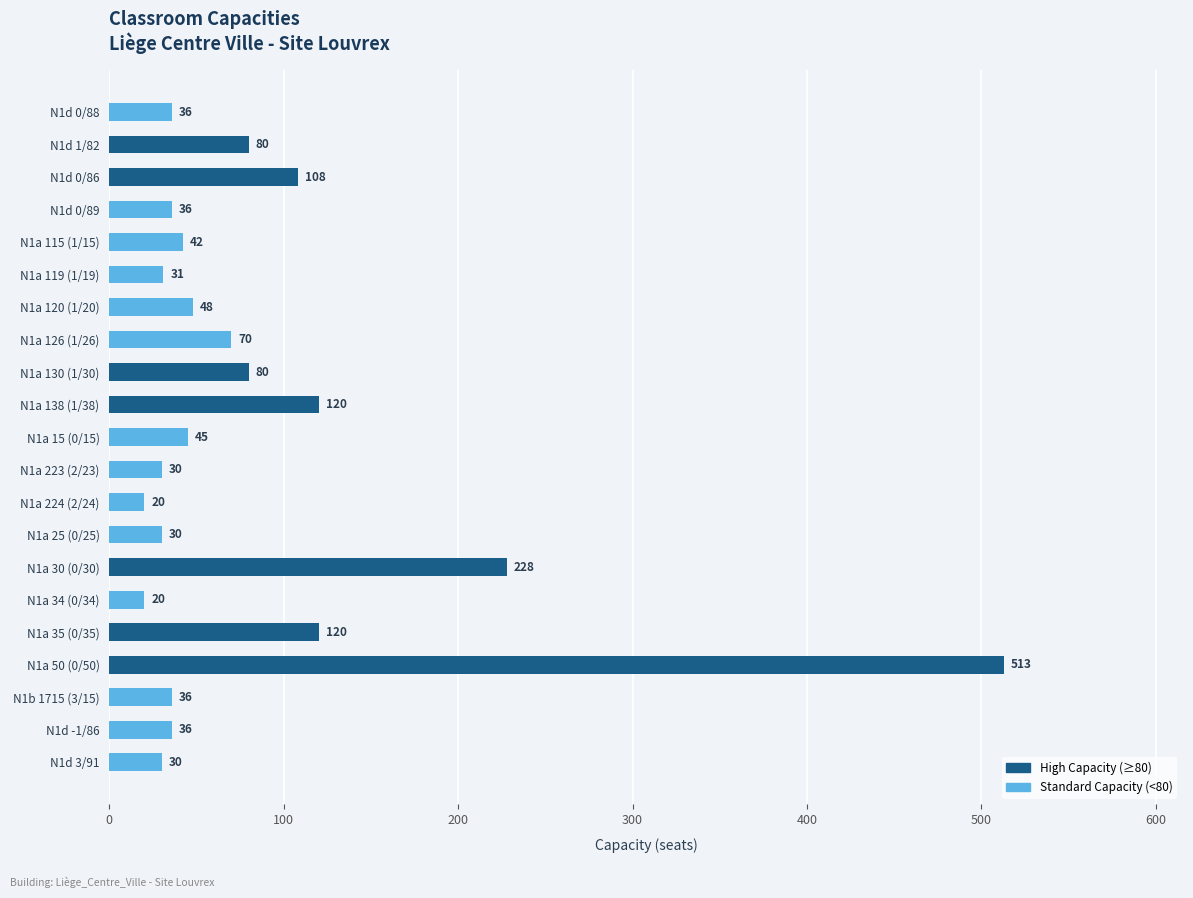

The chart shows a value of 45 at N1a 15 (0/15). True or false?

True